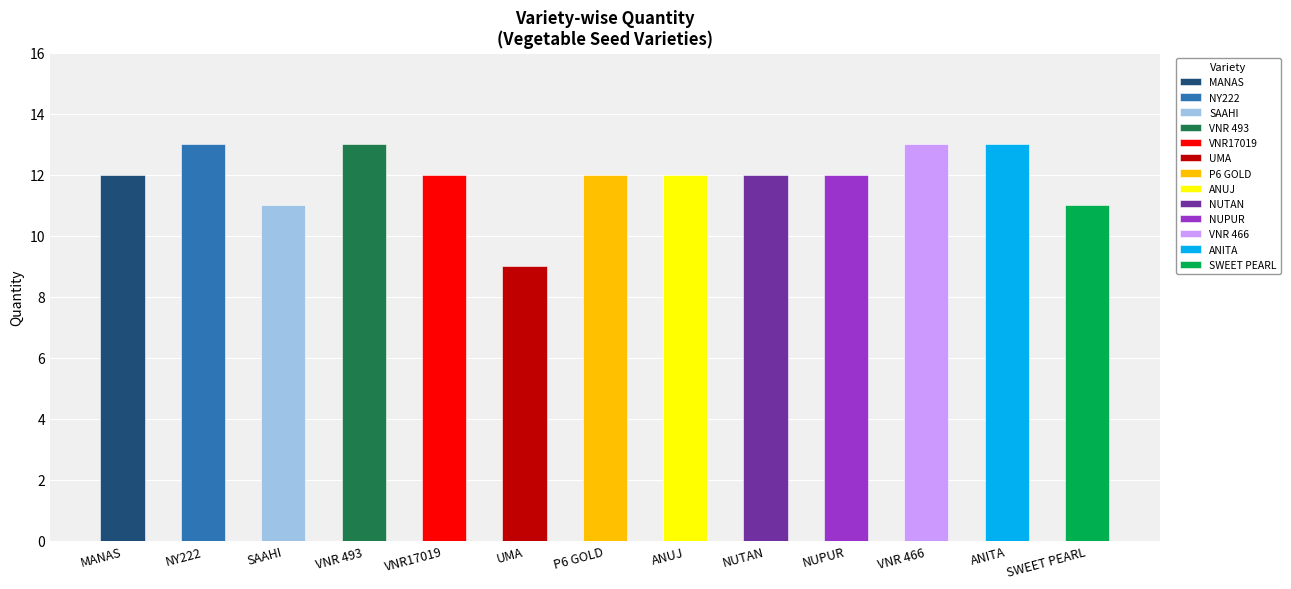

What is the label of the 5th bar from the right?

NUTAN